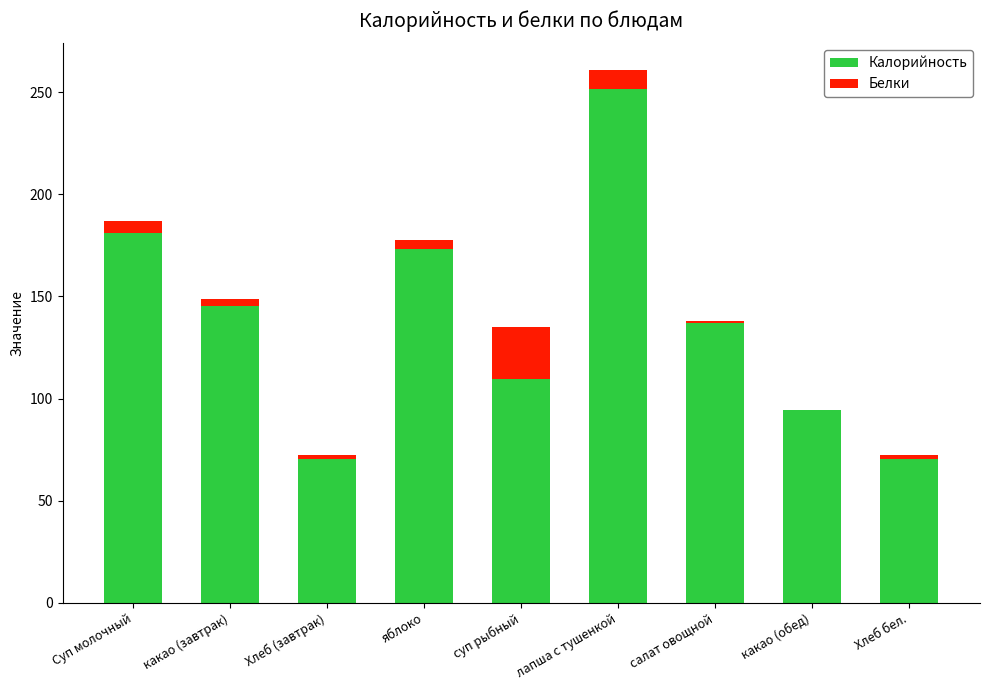

The value of Калорийность at Суп молочный is 117.6. True or false?

False